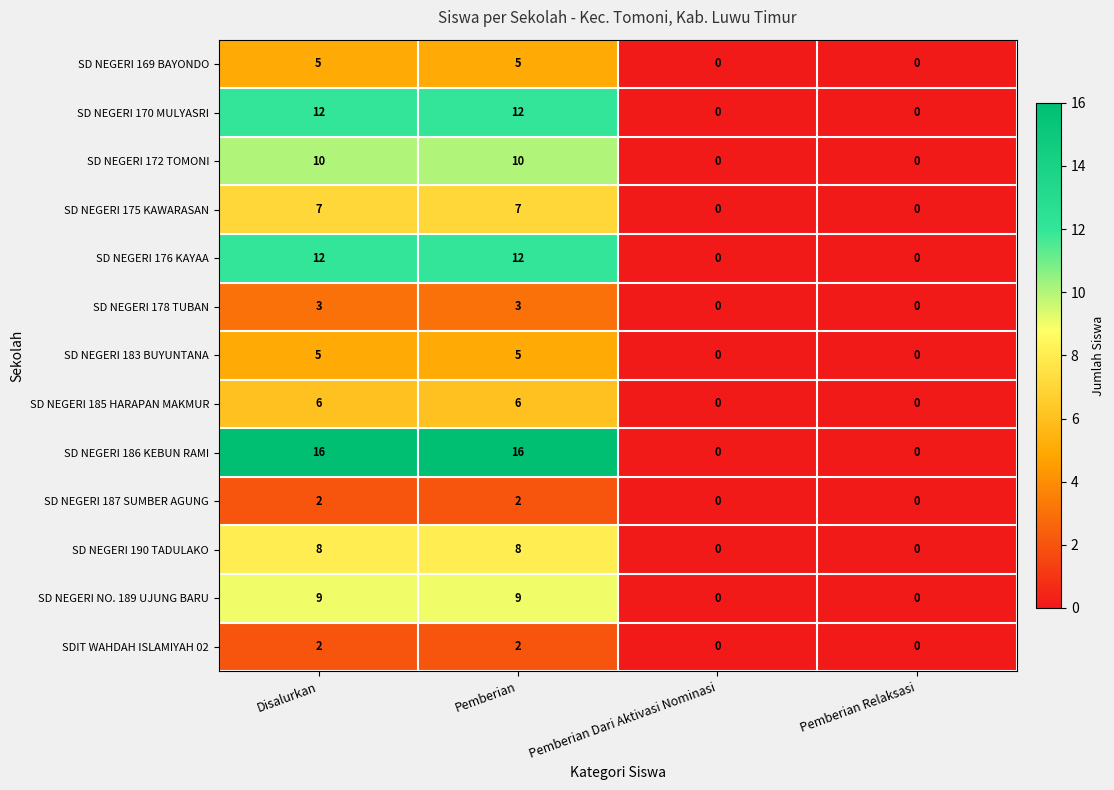

True or false: SD NEGERI 176 KAYAA has a value of -7 at Pemberian Relaksasi.

False